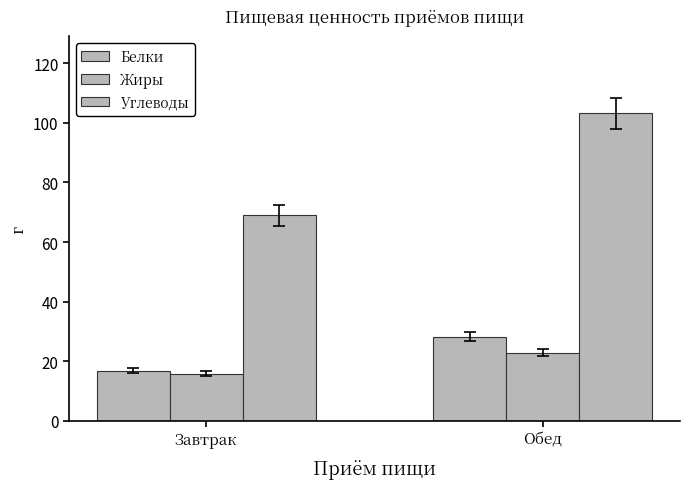

The Жиры series shows 35.8 at Обед. True or false?

False